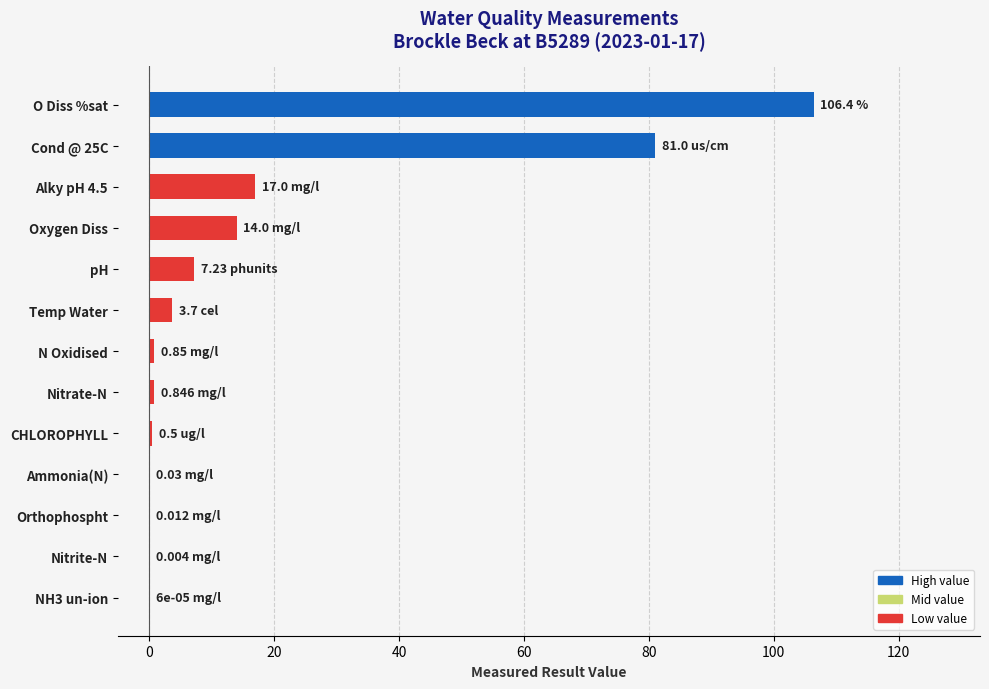

Which category has the highest value across all series?

O Diss %sat